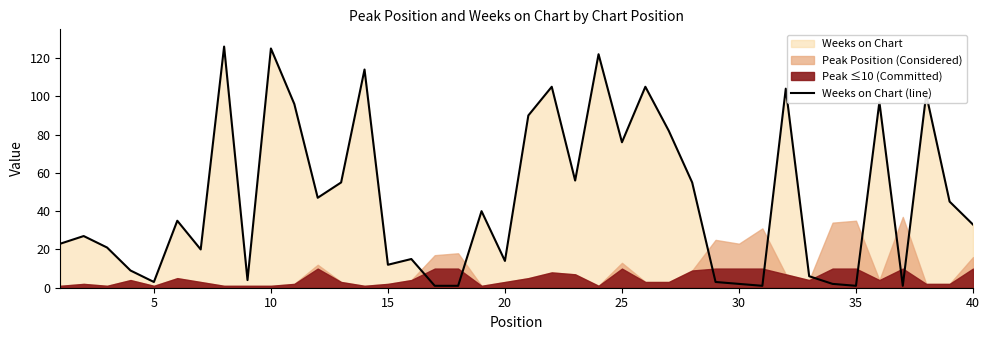

Count the number of values greater than 35.

19